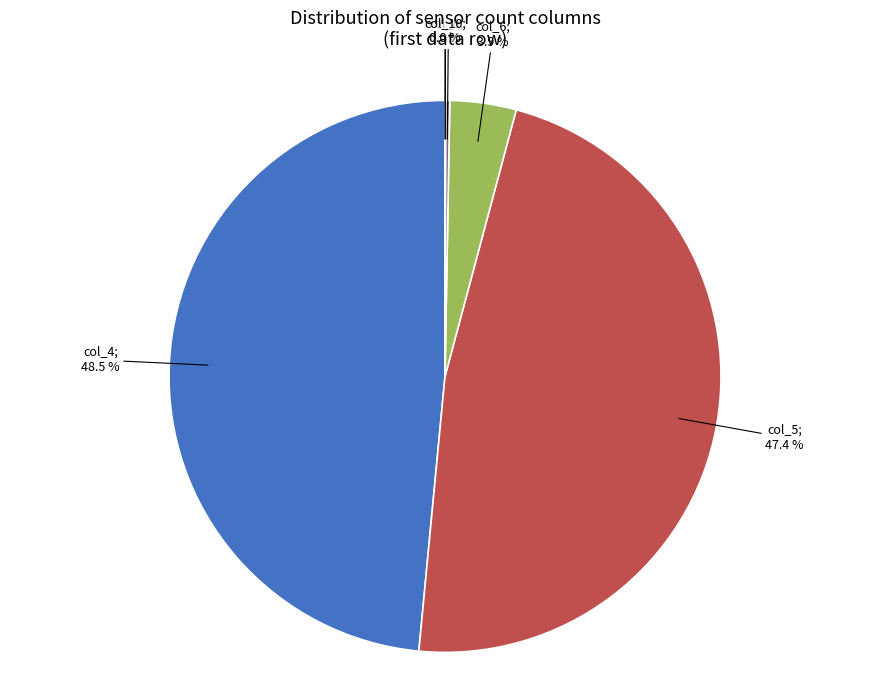

Does any single category account for the majority?

No